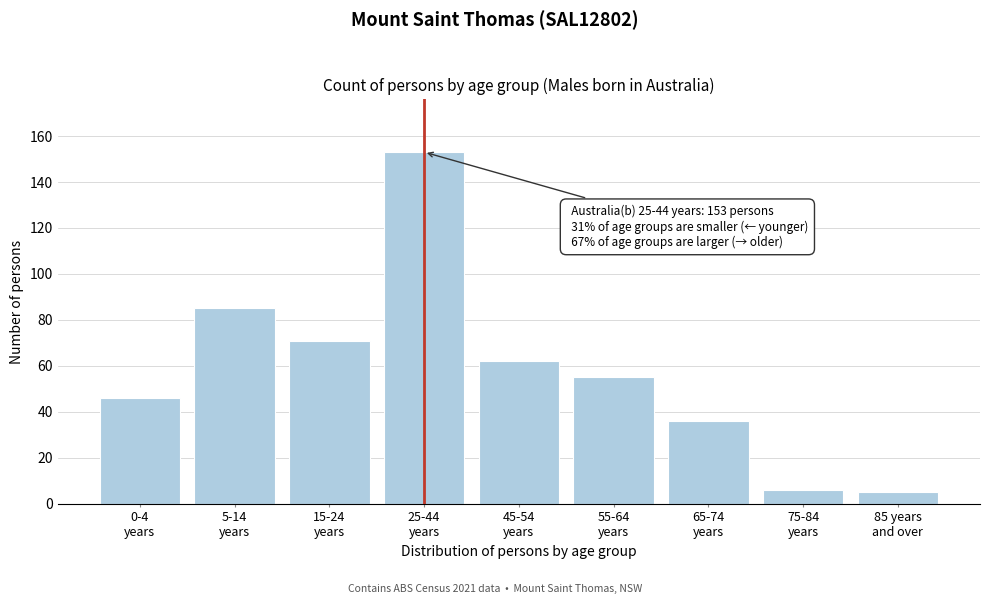

Reading left to right, list all the values displayed in this chart.

46	85	71	153	62	55	36	6	5